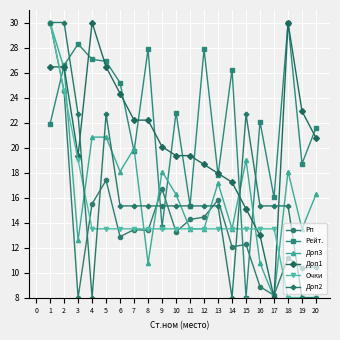

After their last crossing, which series has the higher values: Рейт. or Очки?

Рейт.